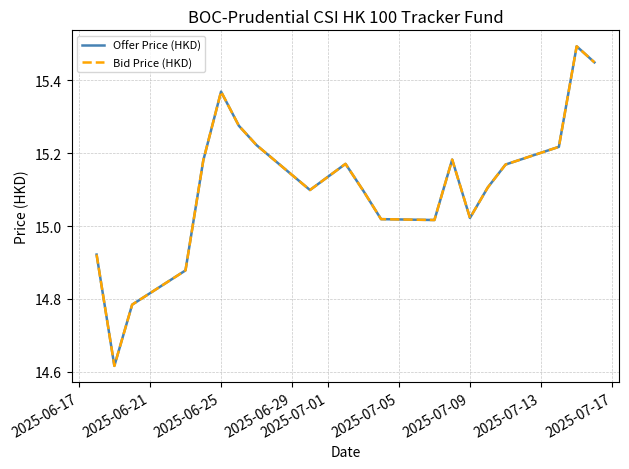

True or false: Offer Price (HKD) has more than 0 points higher than both neighbors.

True